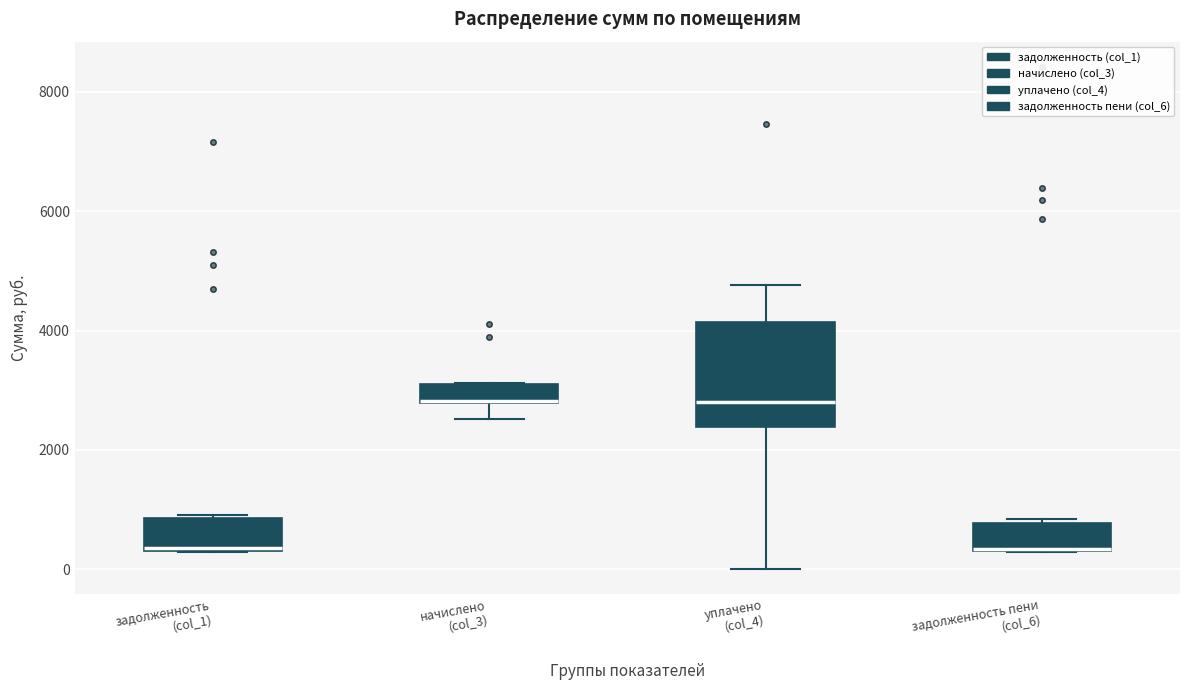

Which box is the tallest, from its lower edge to its upper edge?

уплачено (col_4)